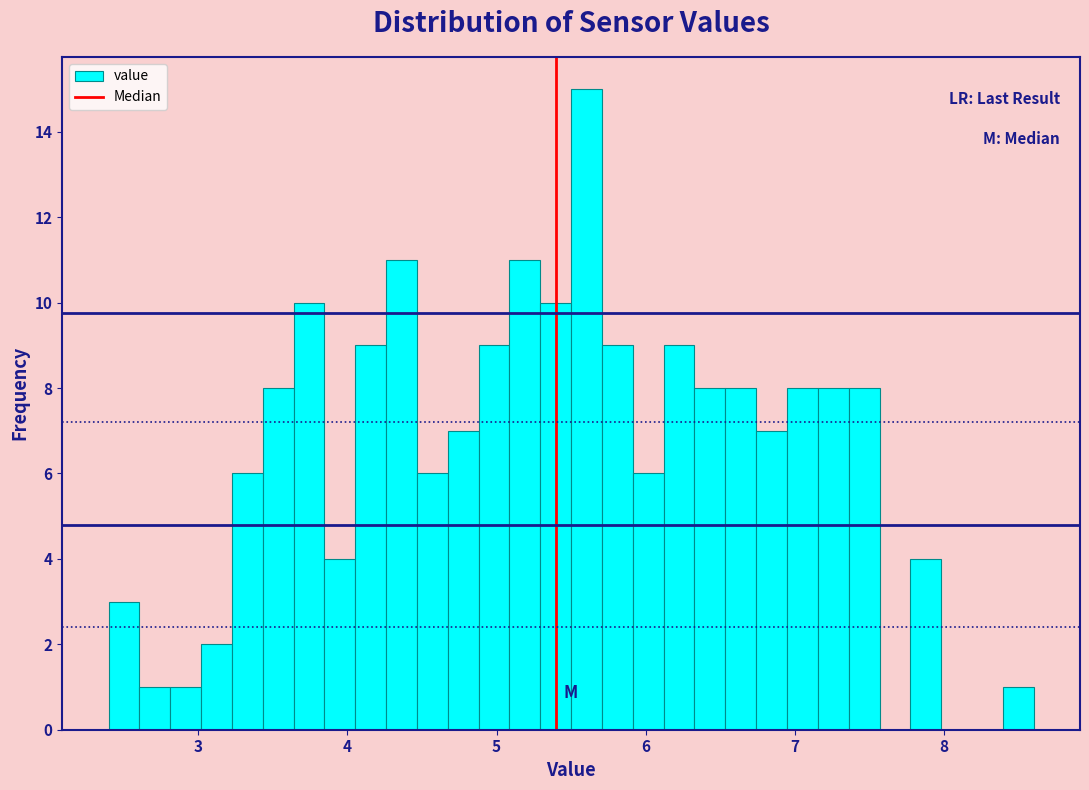

Read against the x-axis, roughly where is the centre of the tallest bar?

5.6